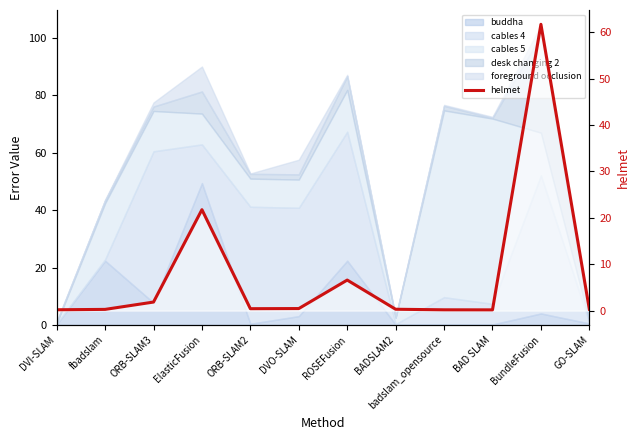

What is the maximum value shown in the chart?

61.7